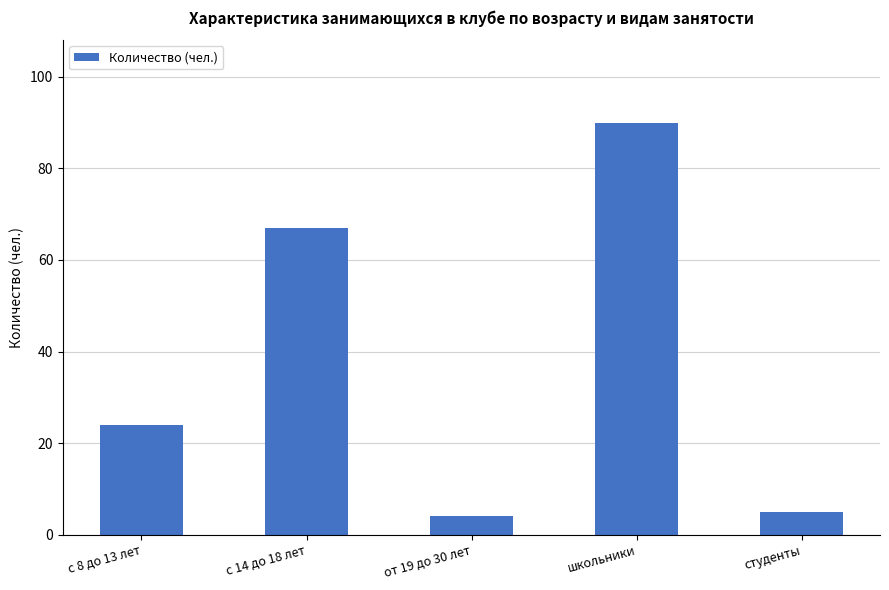

What is the smallest value displayed?

4